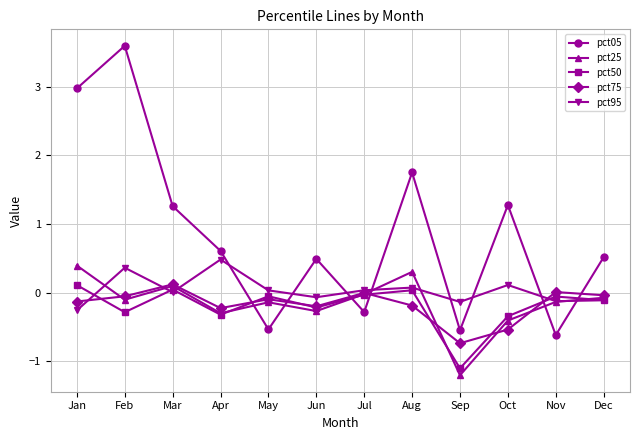

True or false: pct05 and pct75 intersect in this chart.

True